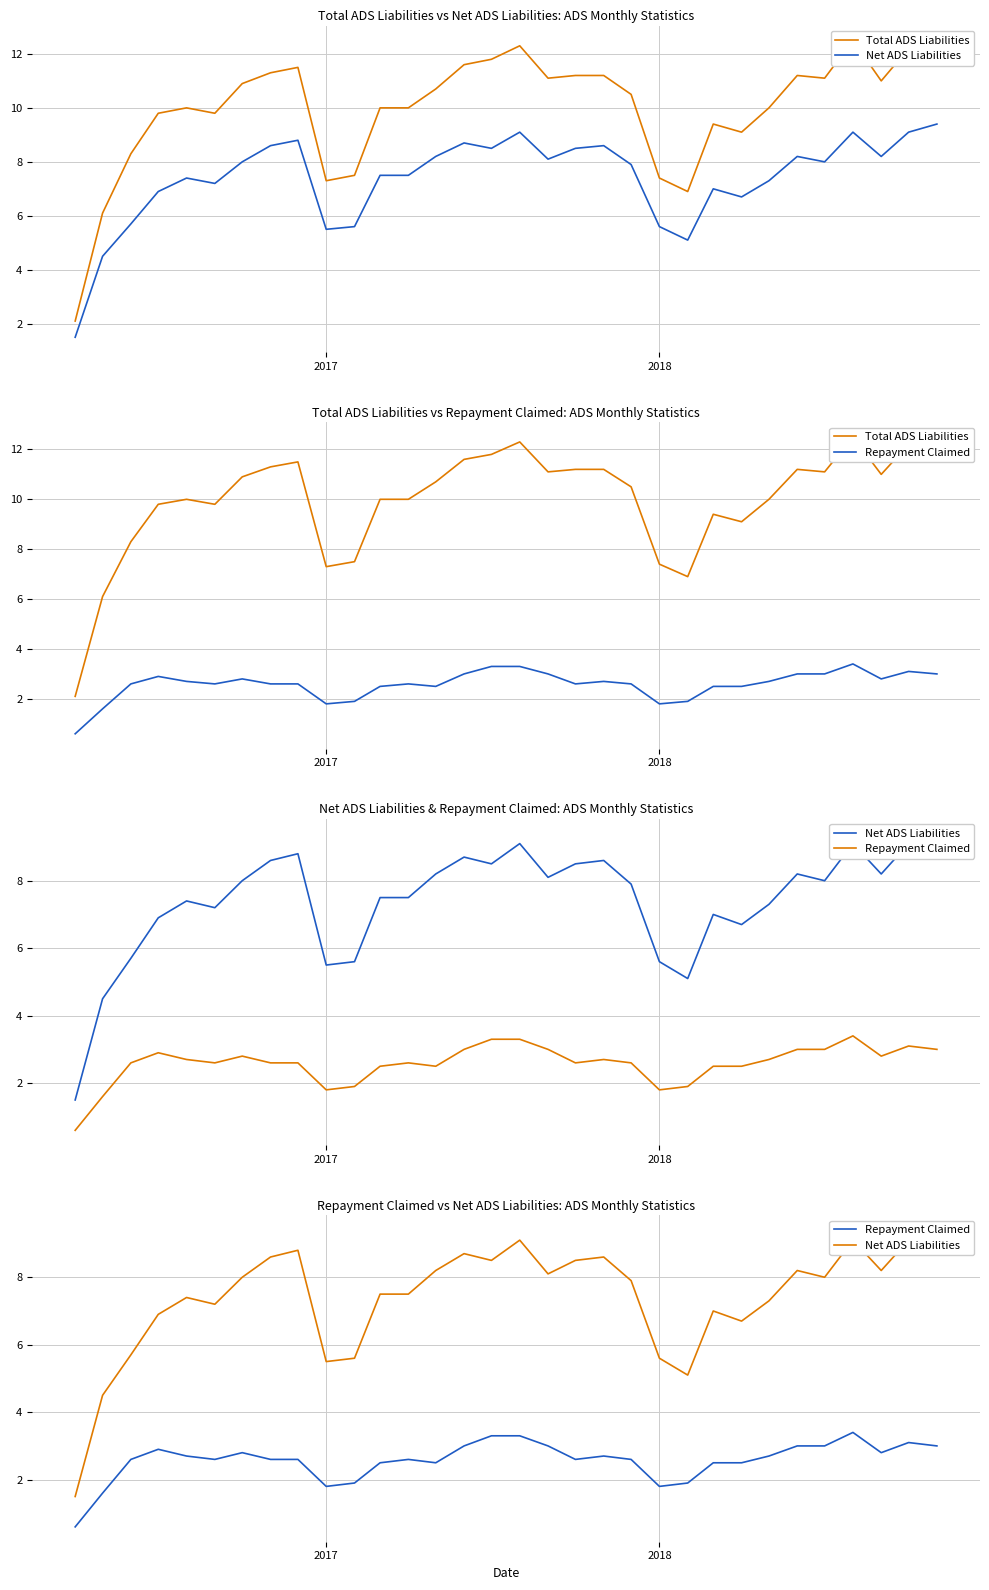

How many lines are shown in the chart?

3